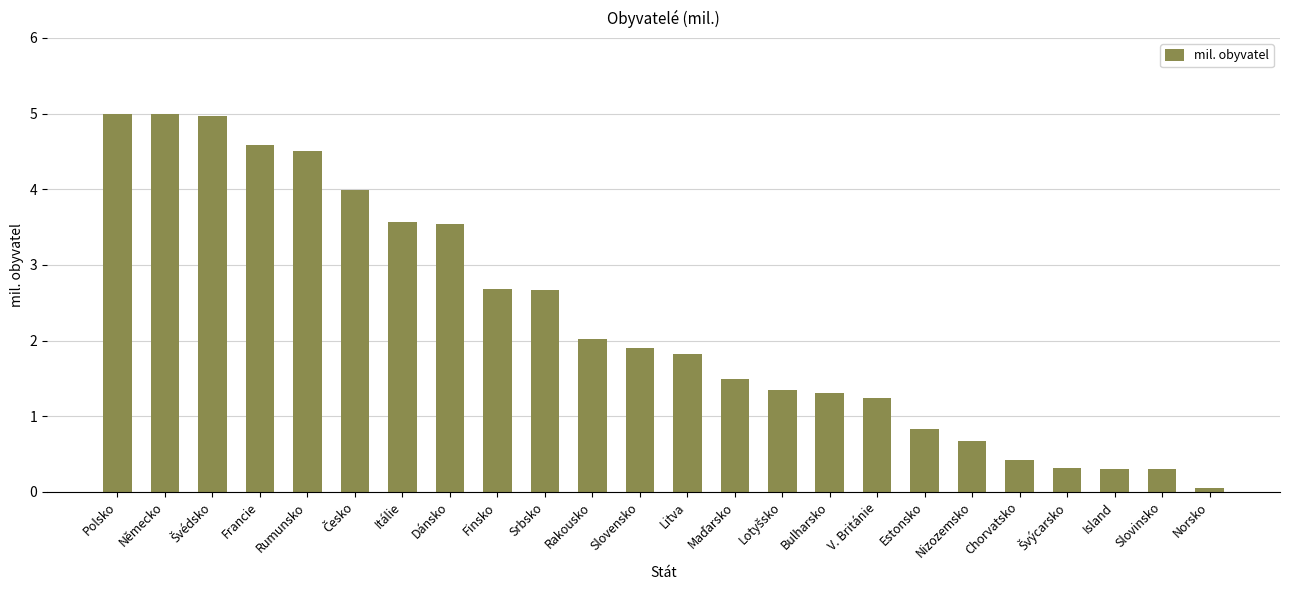

True or false: the data shows 1.0 at Rakousko.

False